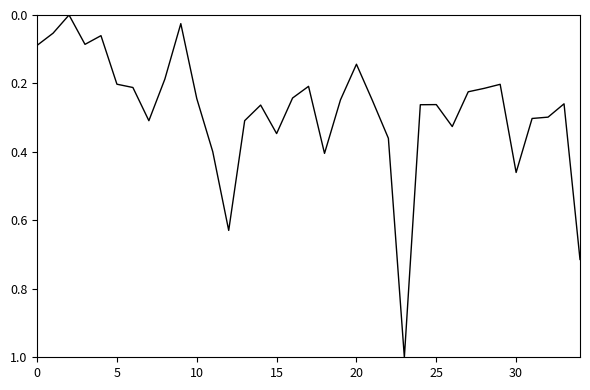

What is the difference between the maximum and minimum values?

1.0